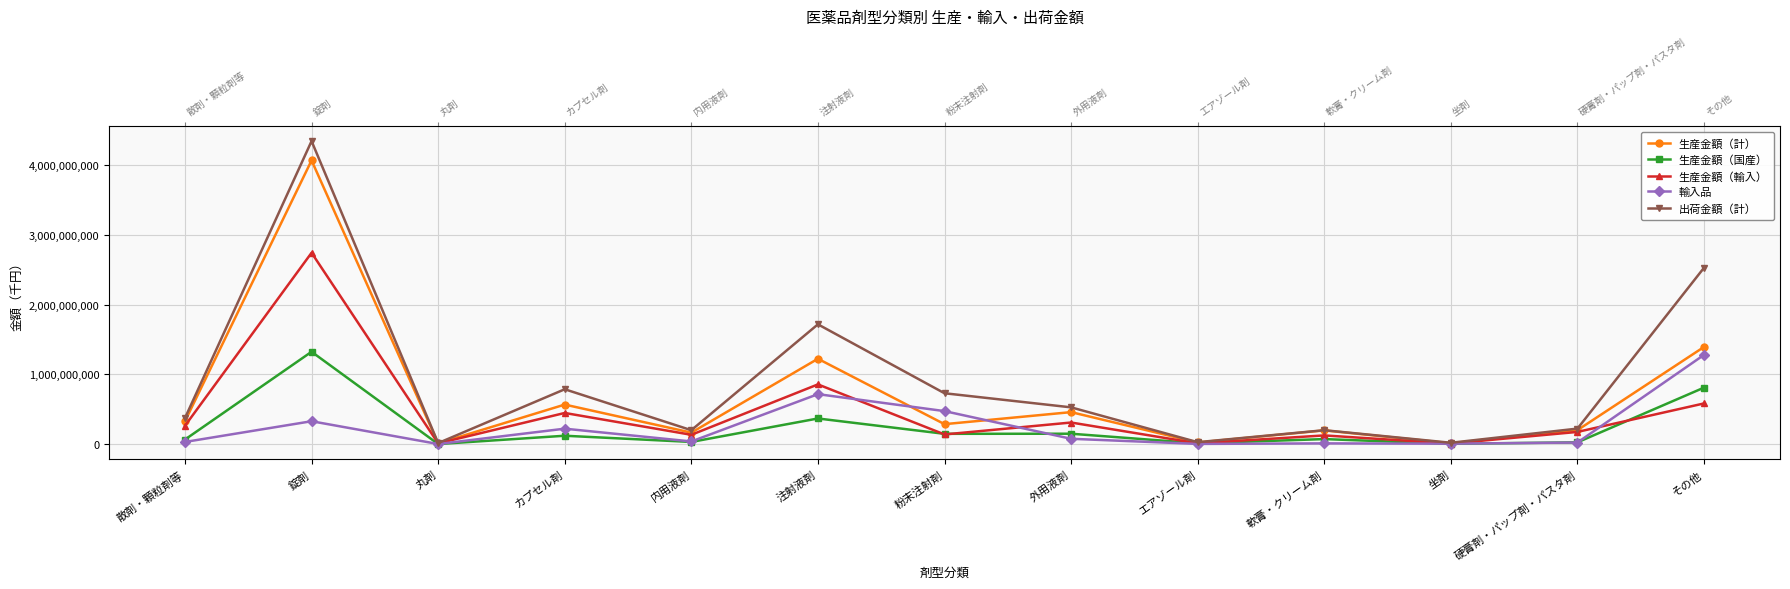

Which category has the lowest value in the 輸入品 series?

丸剤